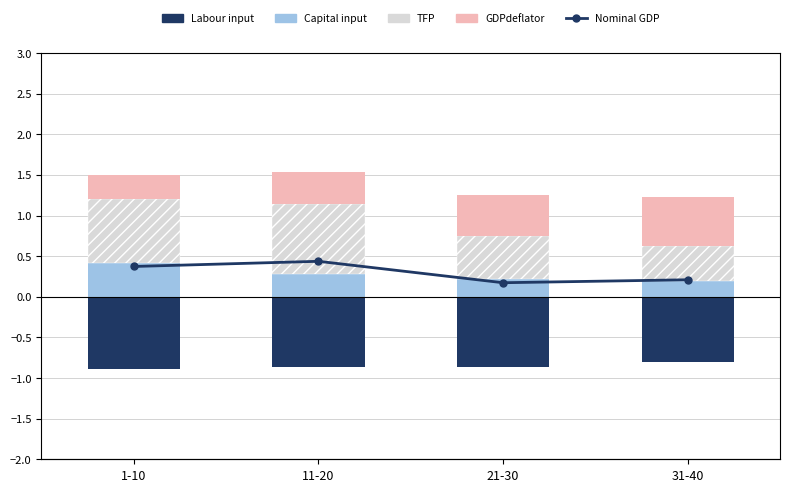

True or false: Capital input has a value of 0.2 at 21-30.

True